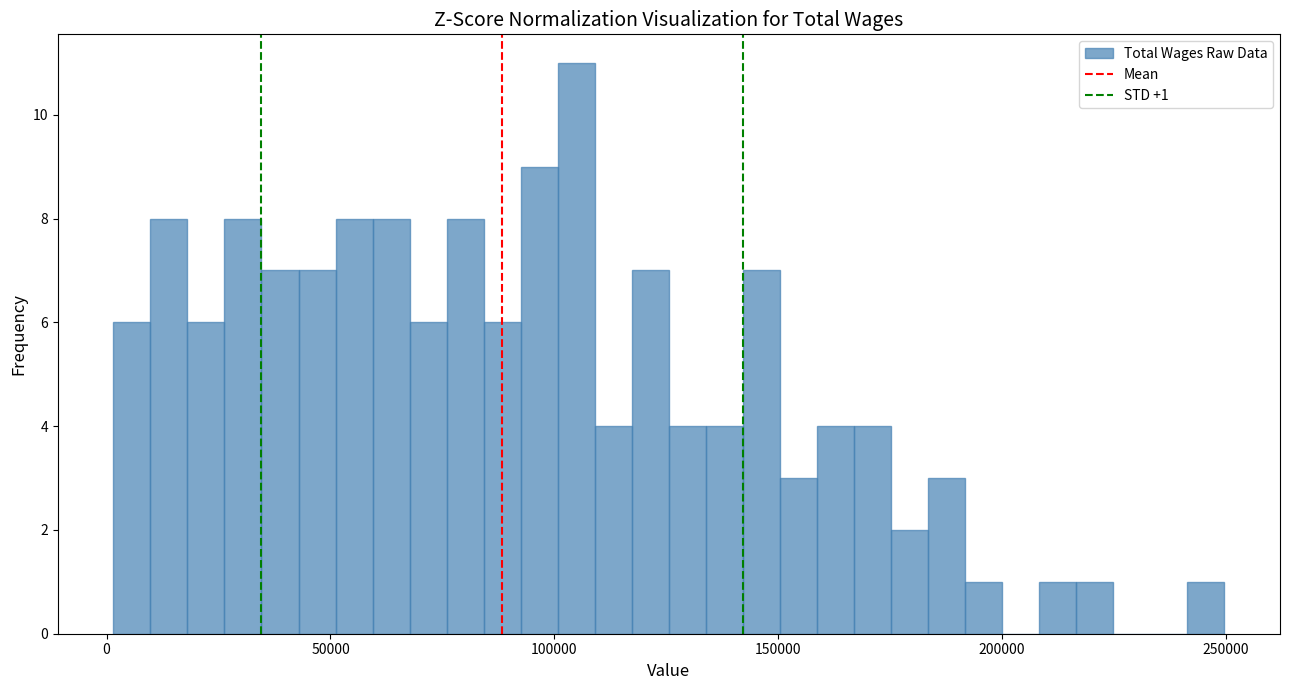

Around what value on the x-axis is the tallest bar? Give the approximate position of its centre, as read against the axis.

105000